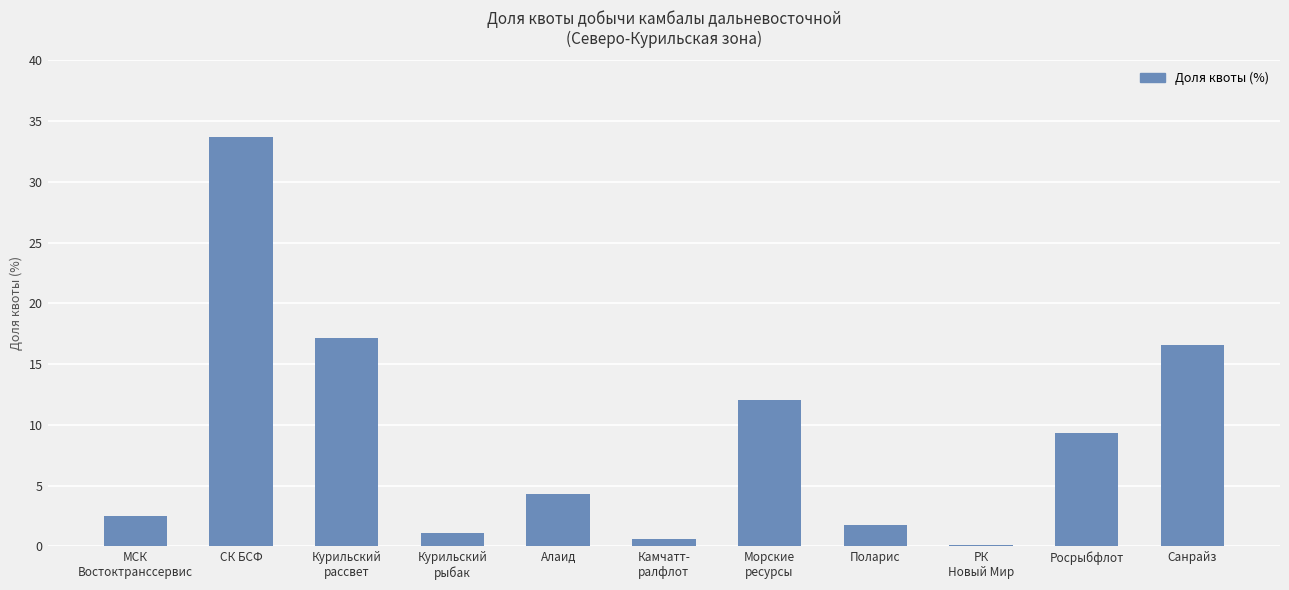

Are the bars grouped side by side (vs. stacked)?

No